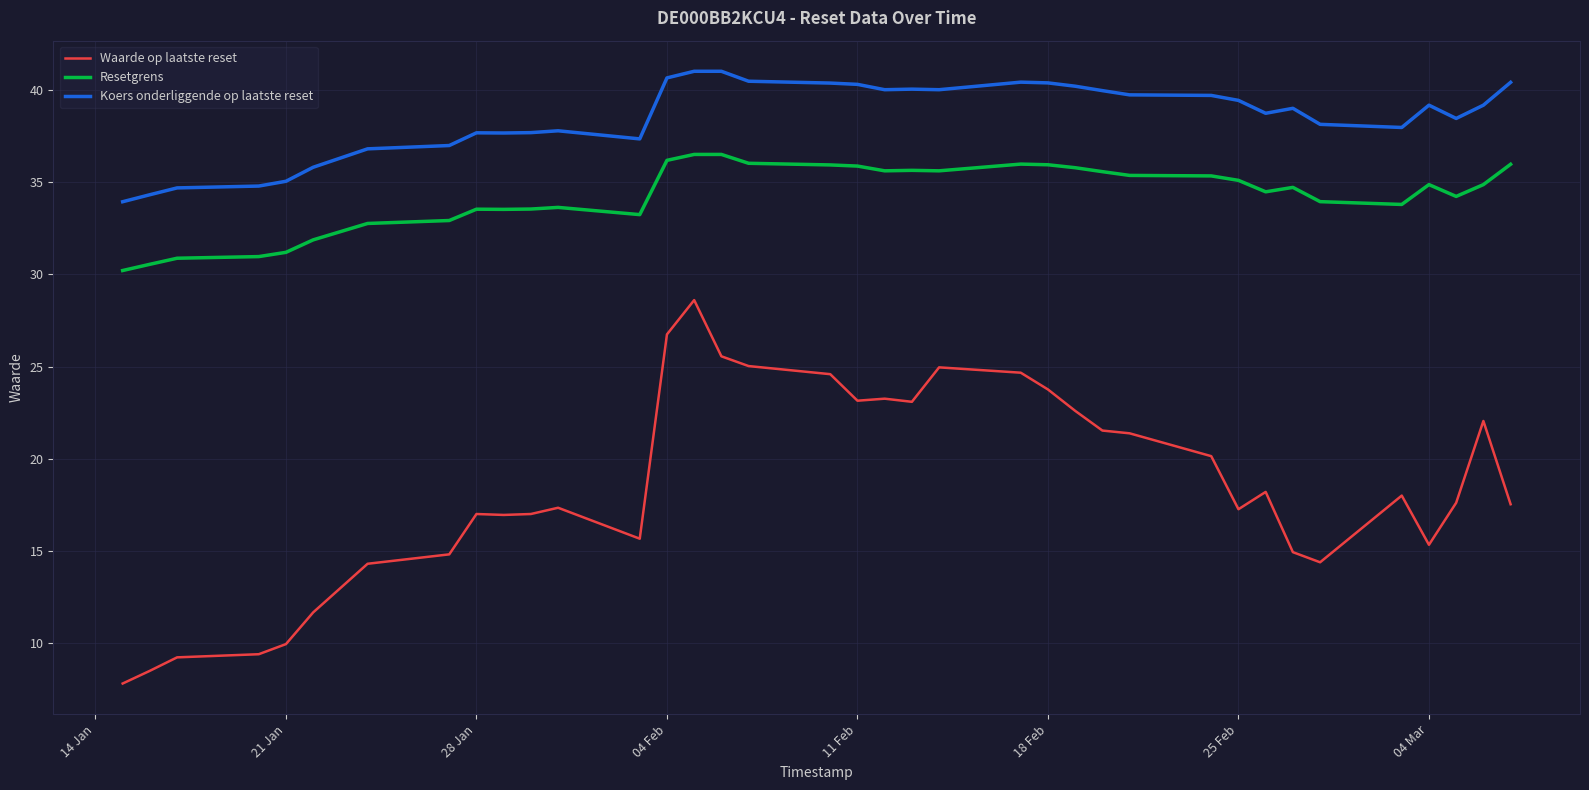

How many categories are shown in the chart?

37